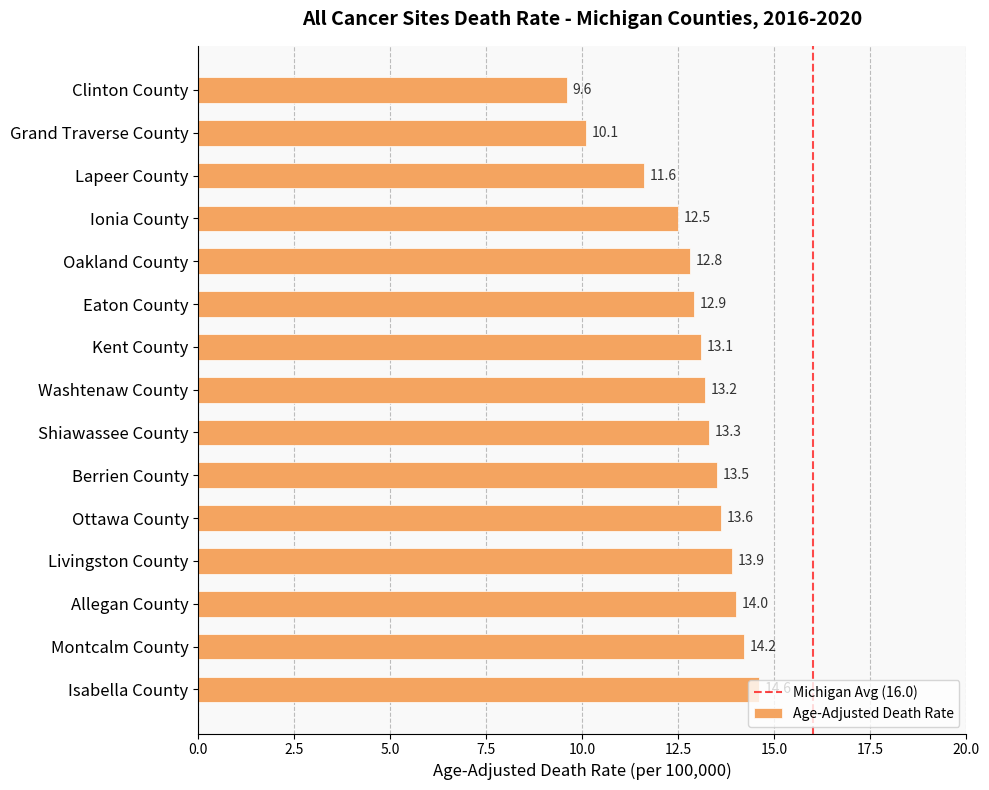

Rank the categories by value from lowest to highest.

Clinton County, Grand Traverse County, Lapeer County, Ionia County, Oakland County, Eaton County, Kent County, Washtenaw County, Shiawassee County, Berrien County, Ottawa County, Livingston County, Allegan County, Montcalm County, Isabella County